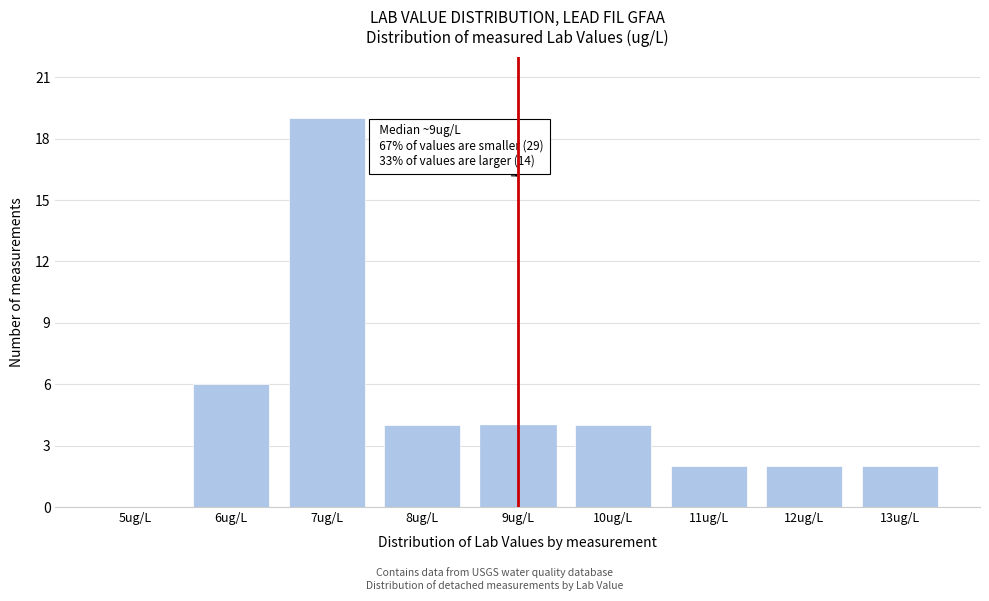

Reading left to right, list all the values displayed in this chart.

5ug/L=0	6ug/L=6	7ug/L=19	8ug/L=4	9ug/L=4	10ug/L=4	11ug/L=2	12ug/L=2	13ug/L=2